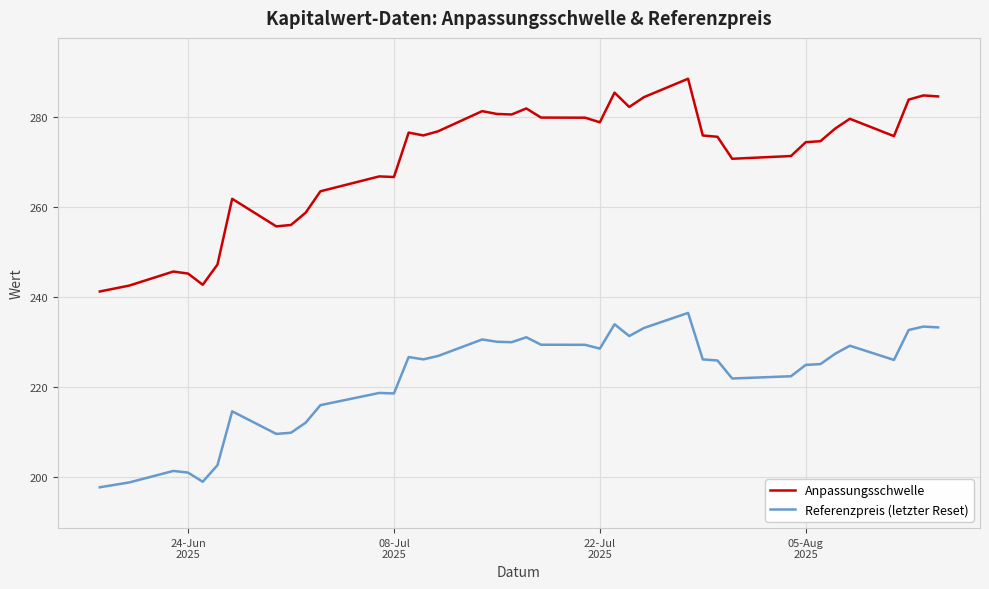

How many lines are shown in the chart?

2